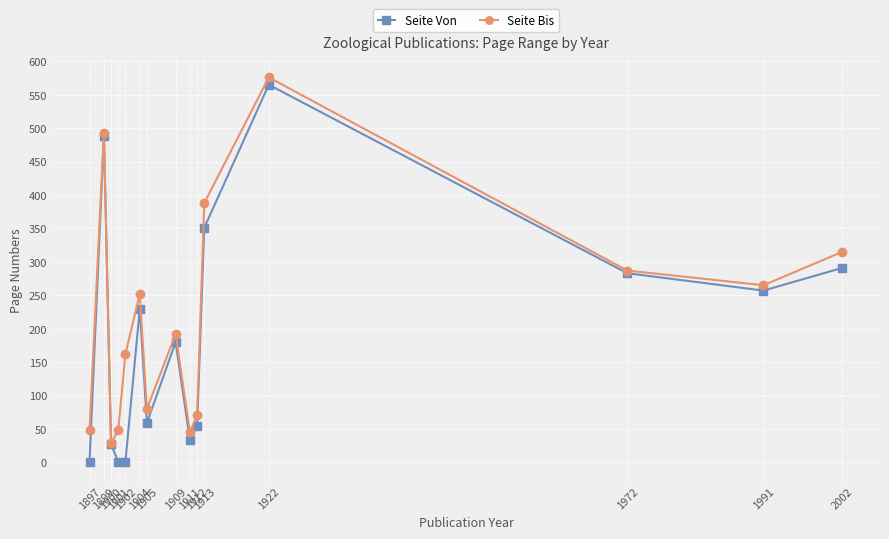

Which series has the largest range (max minus min)?

Seite Von